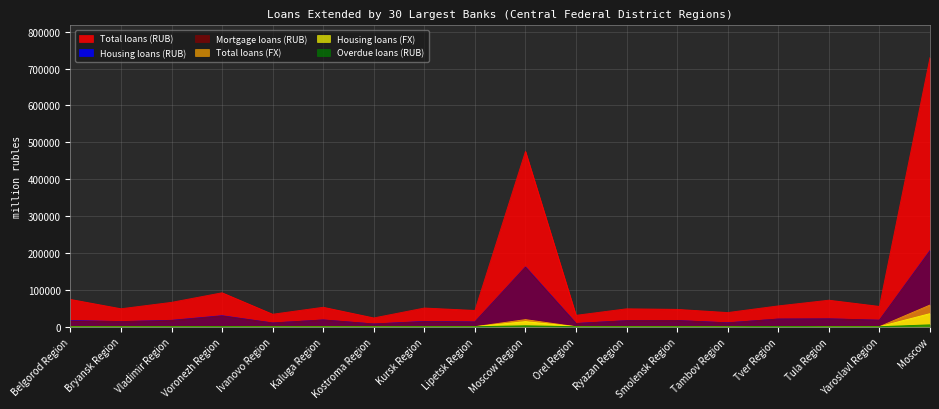

How many interior local peaks does the Housing loans (RUB) series have?

6